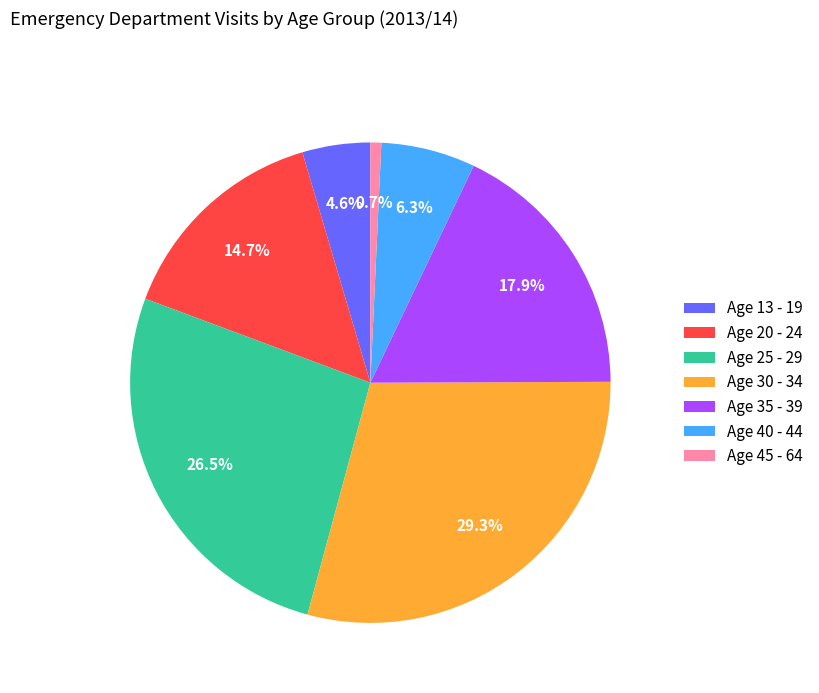

Between Age 40 - 44 and Age 35 - 39, which is larger?

Age 35 - 39